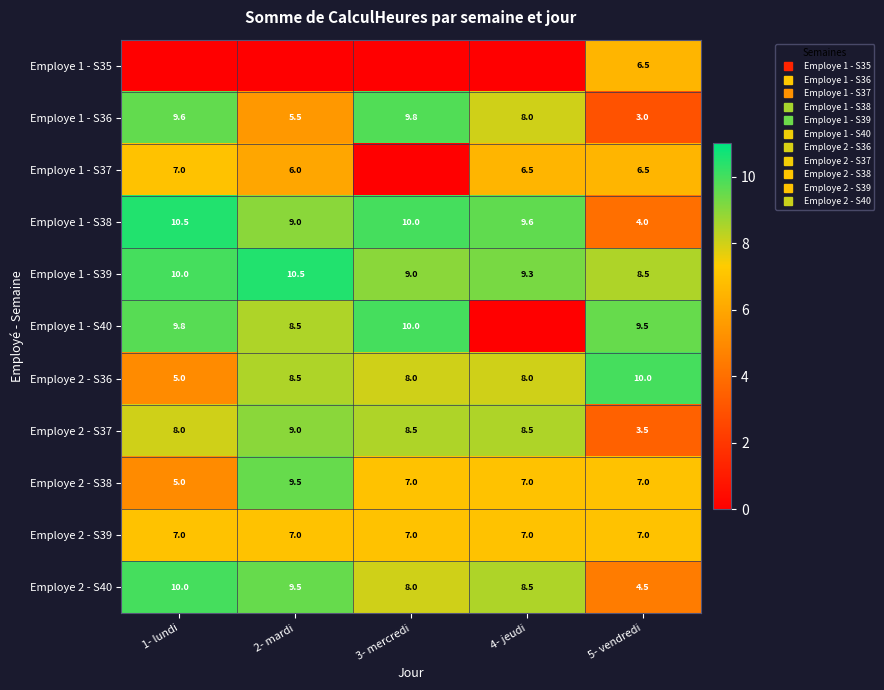

At which label does Employe 2 - S38 reach its peak?

2- mardi